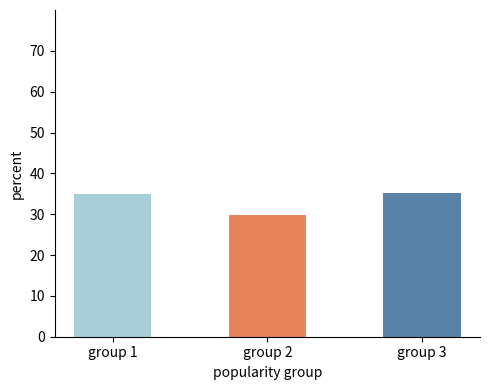

At which category does the chart reach its minimum across all series?

group 2